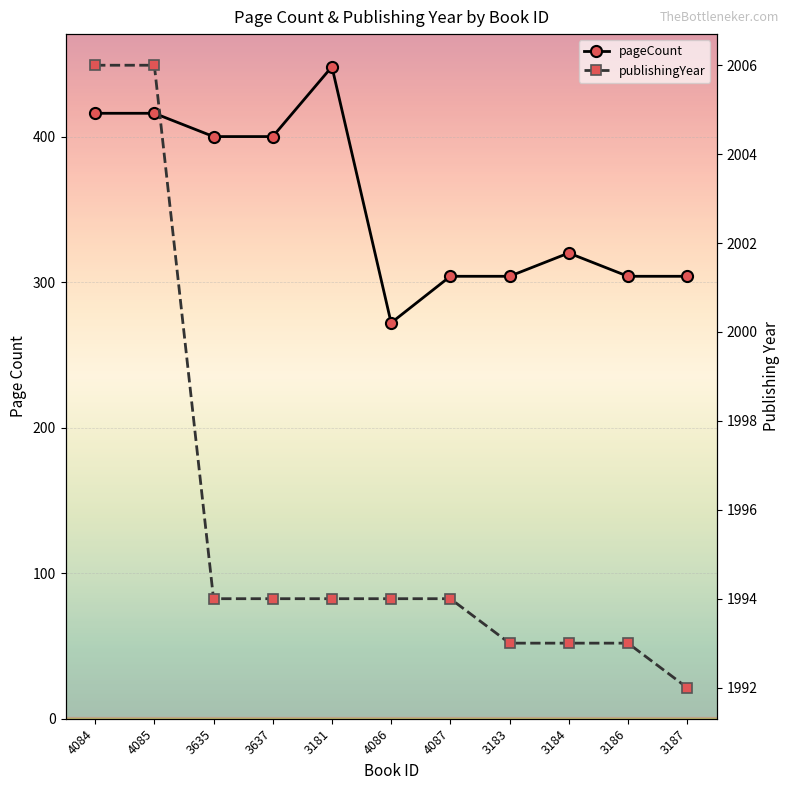

Which category has the highest value in the pageCount series?

3181